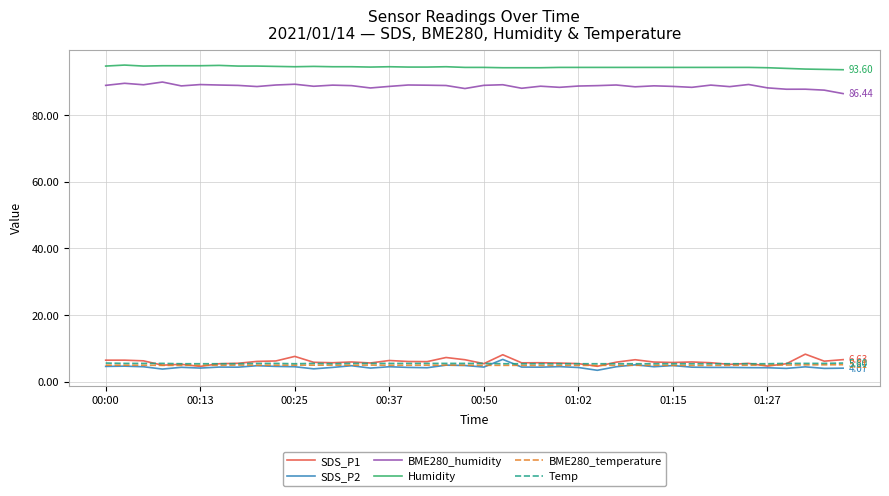

How many distinct data groups are displayed?

6